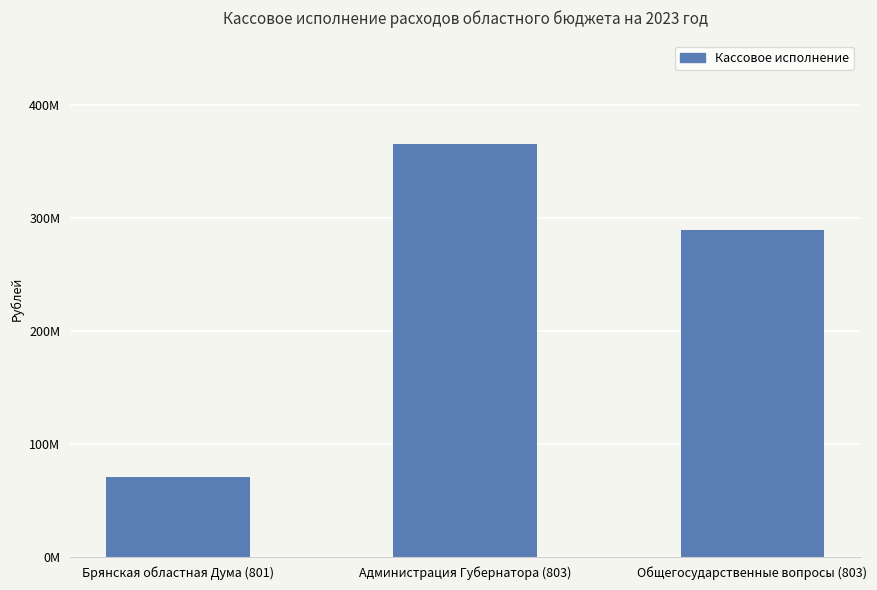

Does the chart contain any negative values?

No